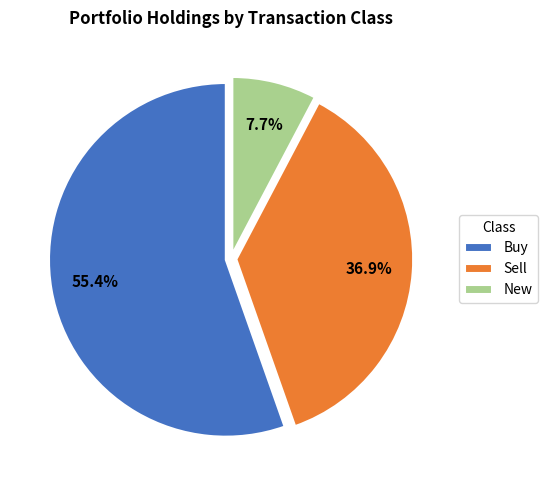

Rank the categories by value from lowest to highest.

New, Sell, Buy